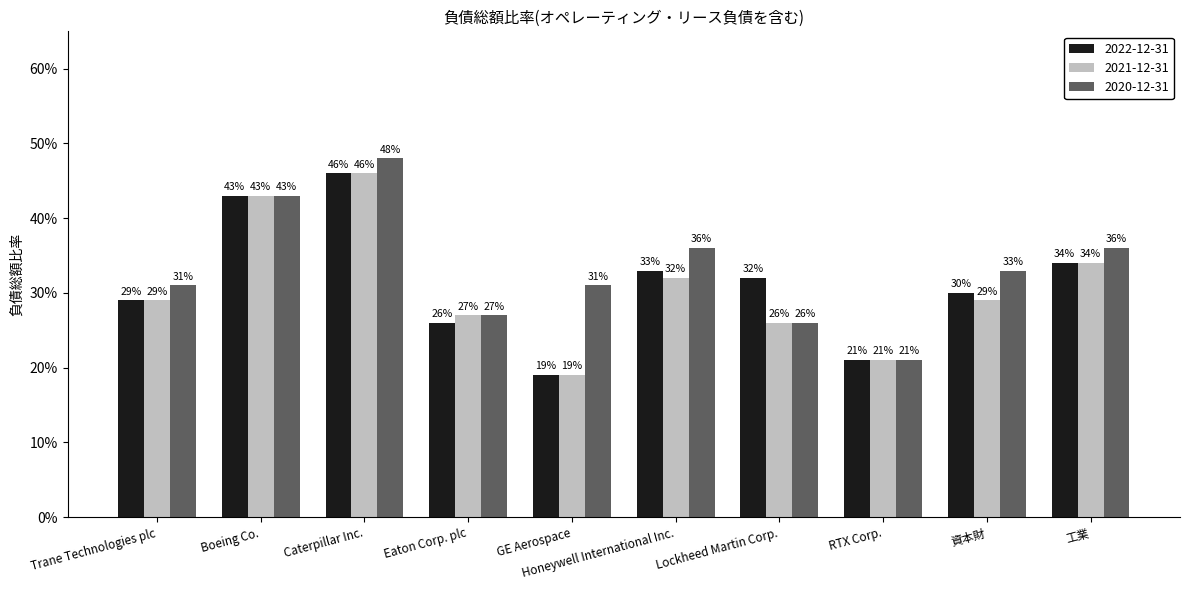

Which series has the largest range (max minus min)?

2022-12-31